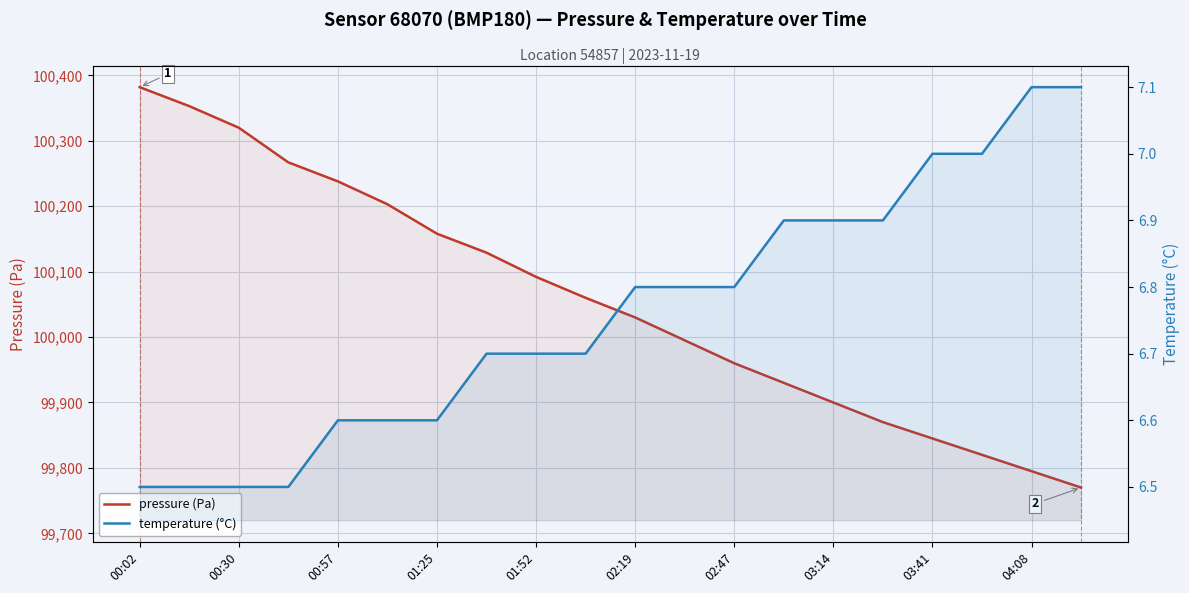

What position from the left is 02:47?

13